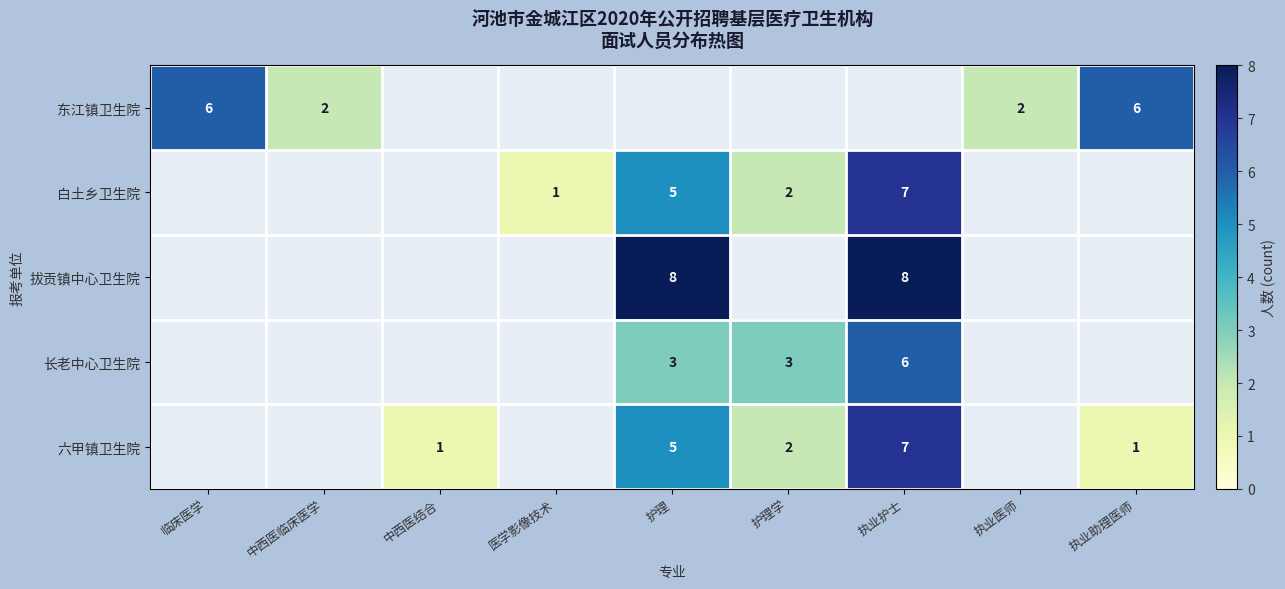

Which has a higher value, 护理学 or 医学影像技术?

护理学